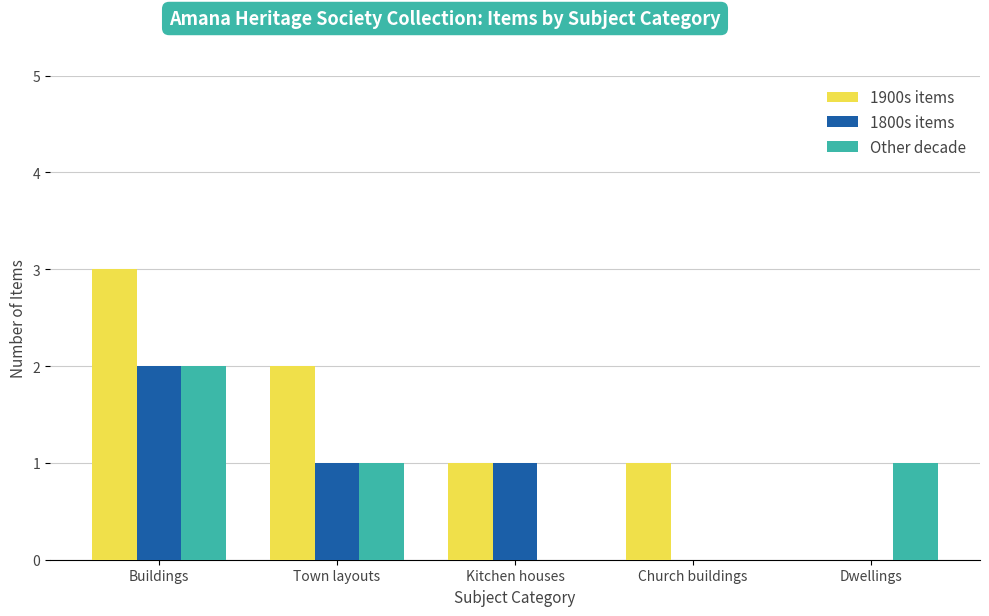

What is the sum of the 1900s items values at Church buildings and Dwellings?

1